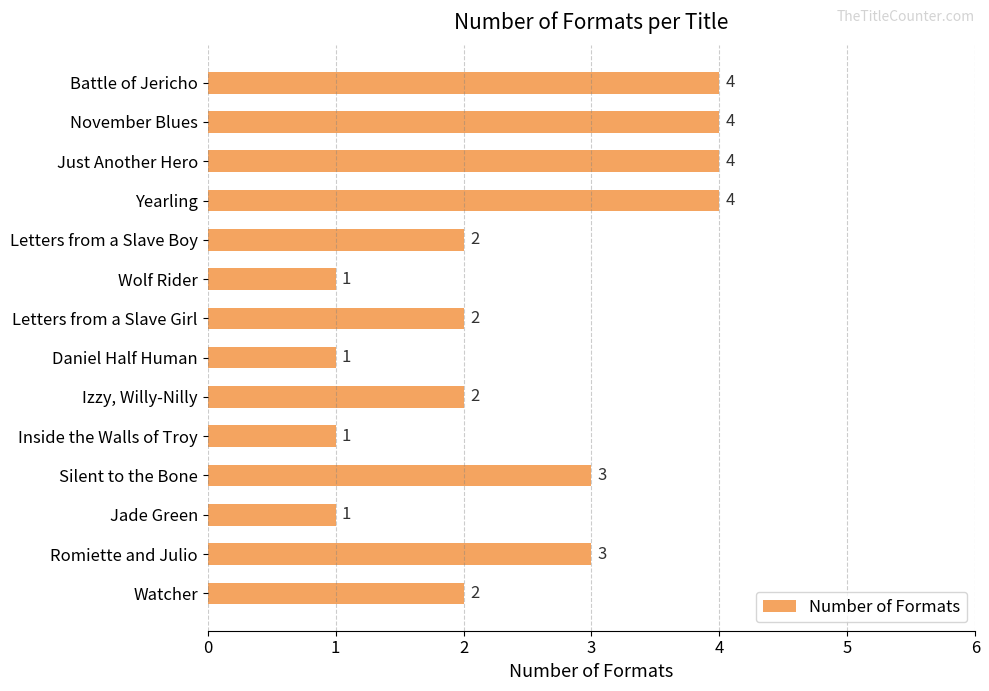

What is the change in value from Battle of Jericho to Inside the Walls of Troy?

-3